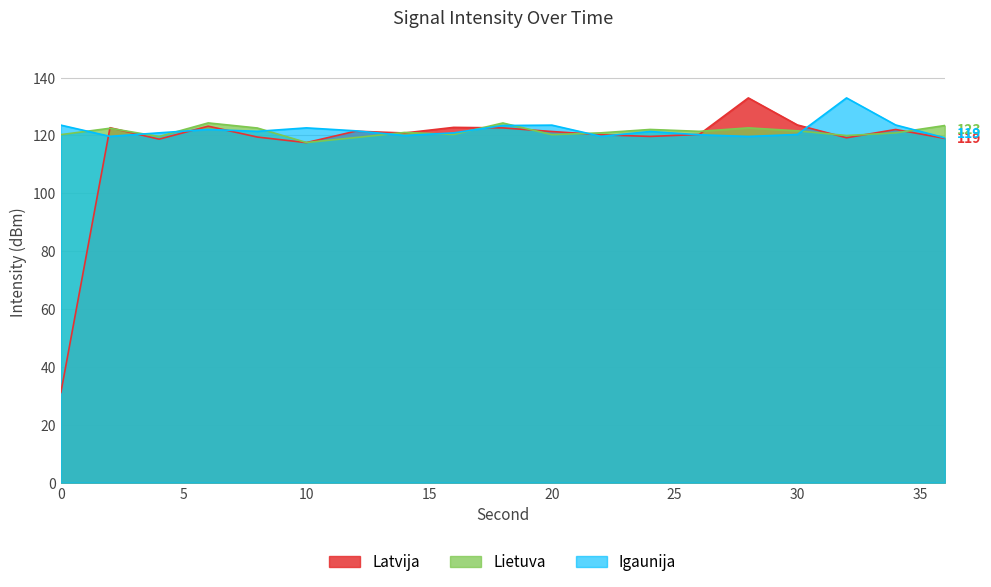

Which series has the widest spread of values?

Latvija